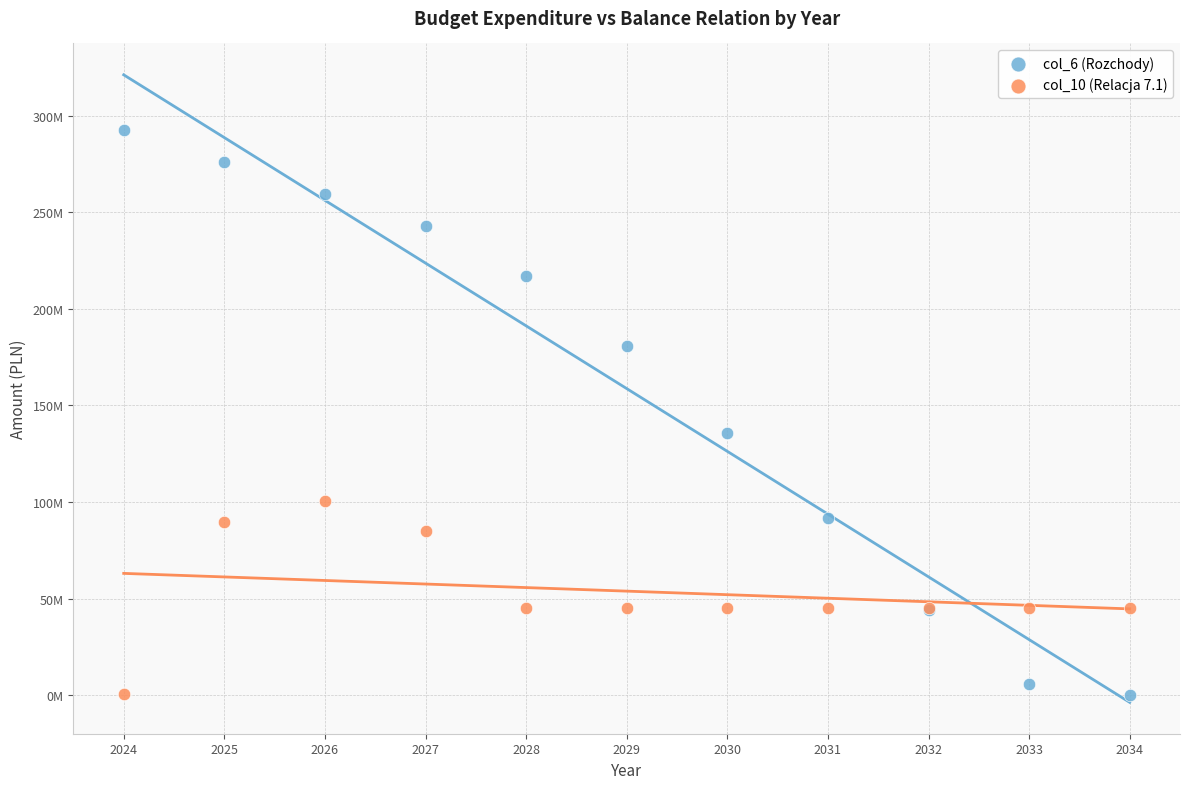

What are all the series names shown in the legend?

col_6 (Rozchody), col_10 (Relacja 7.1)